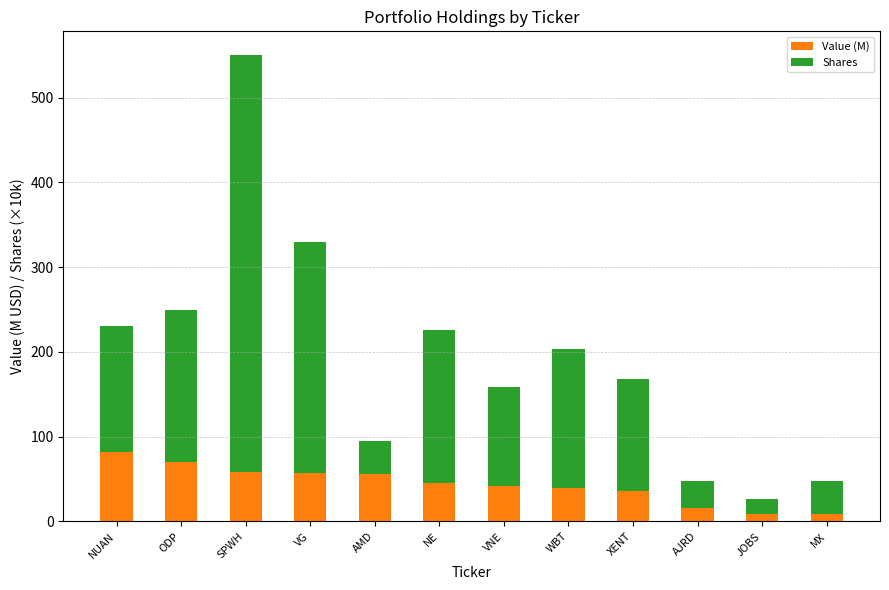

Is it true that Value (M) equals 57.0 at WBT?

False